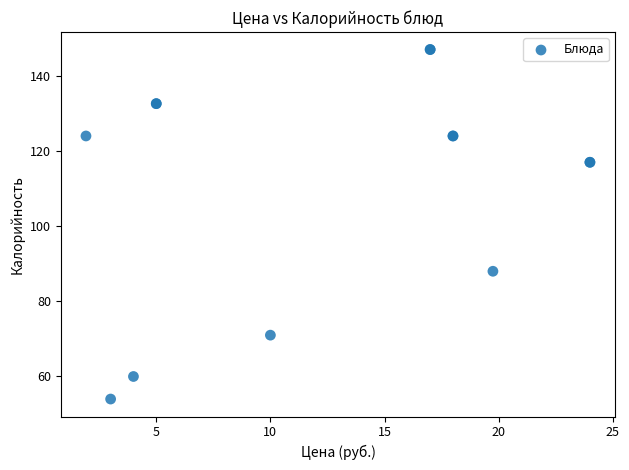

What Y value in the scatter plot is closest to 100?

88.0